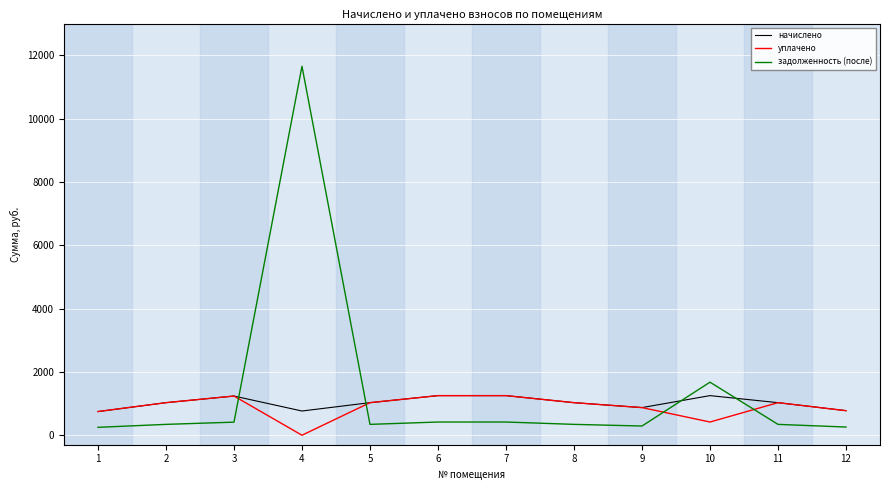

What is the difference between the задолженность (после) values at 12 and 4?

11392.0